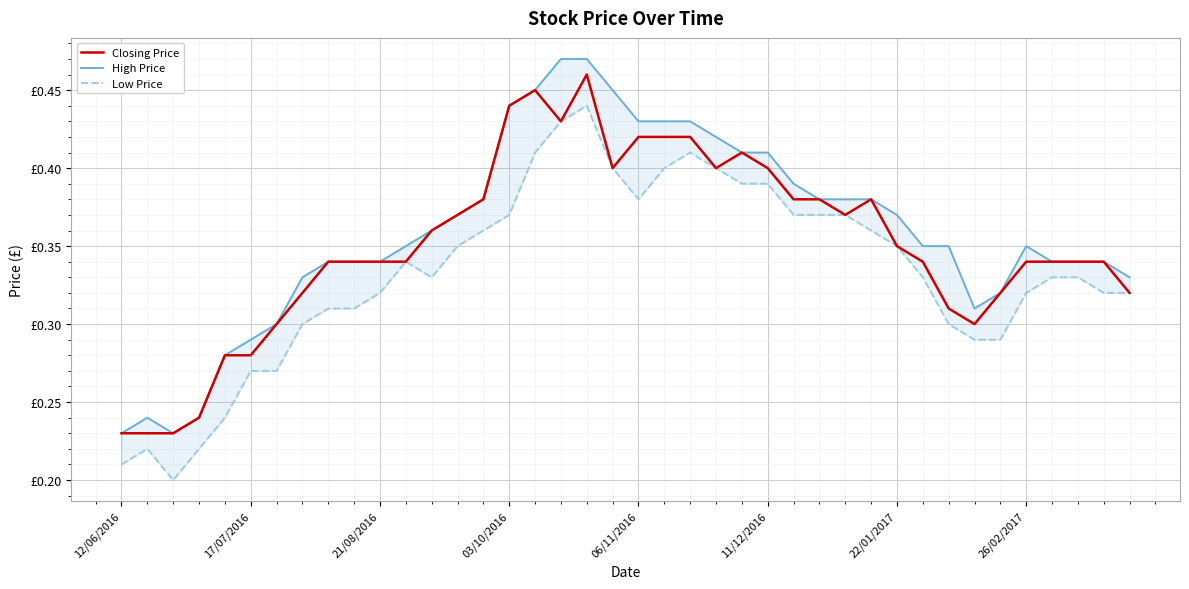

True or false: Closing Price has a value of 0.1 at 06/11/2016.

False